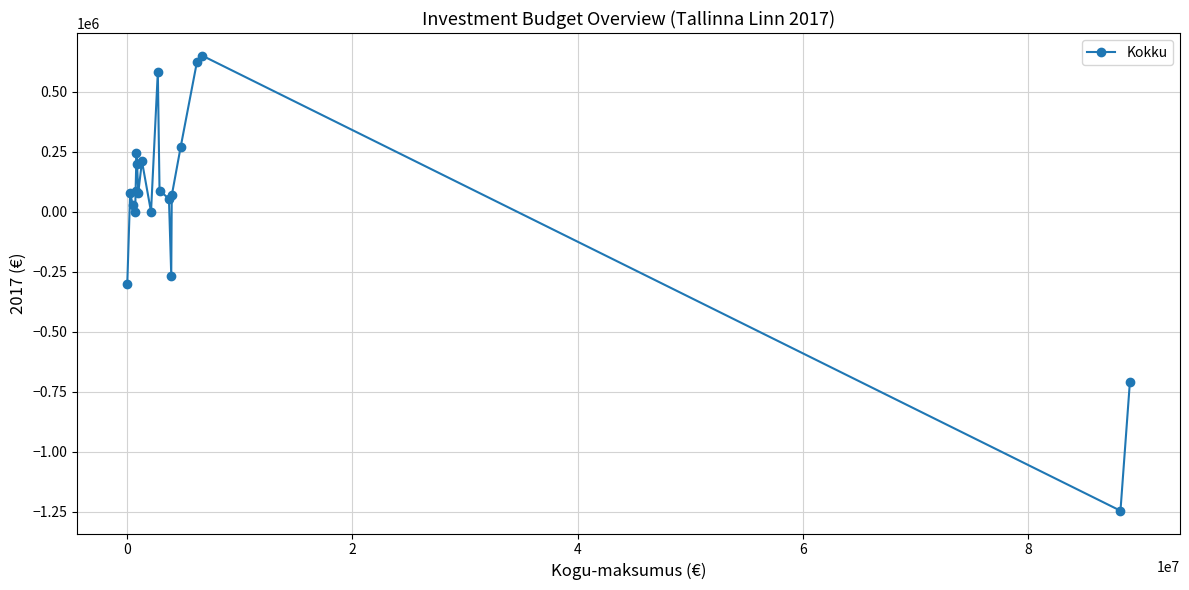

What is the difference between the second highest and minimum values?

1868041